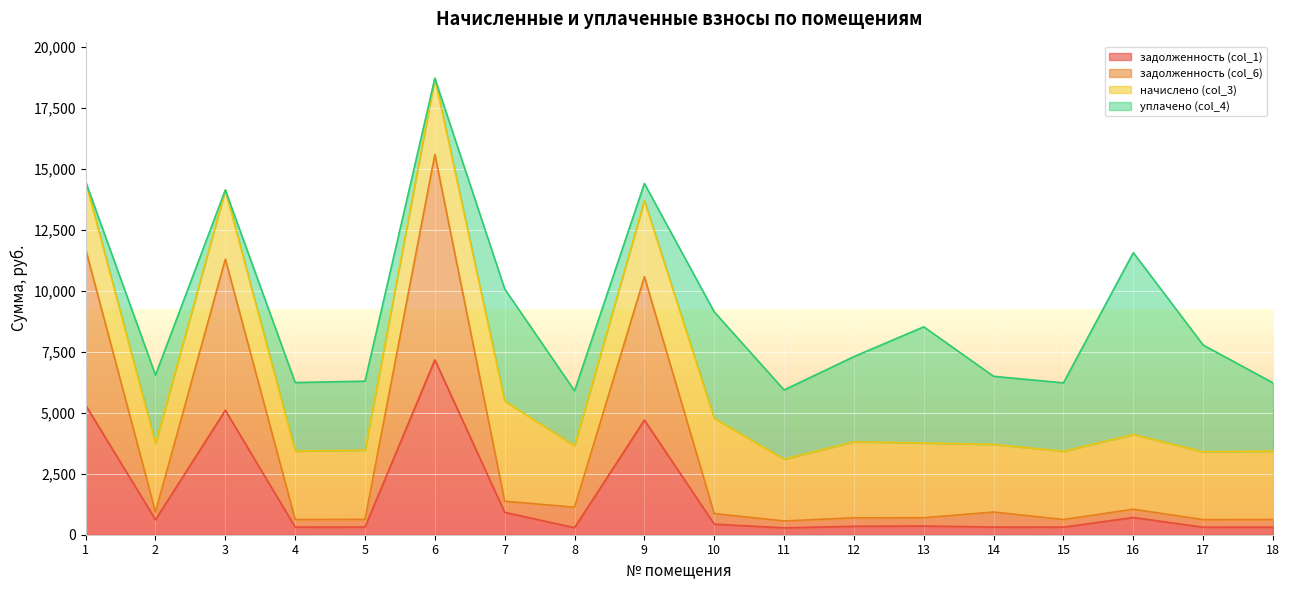

What is the value of the задолженность (col_1) point at the 11th from the left?

281.5